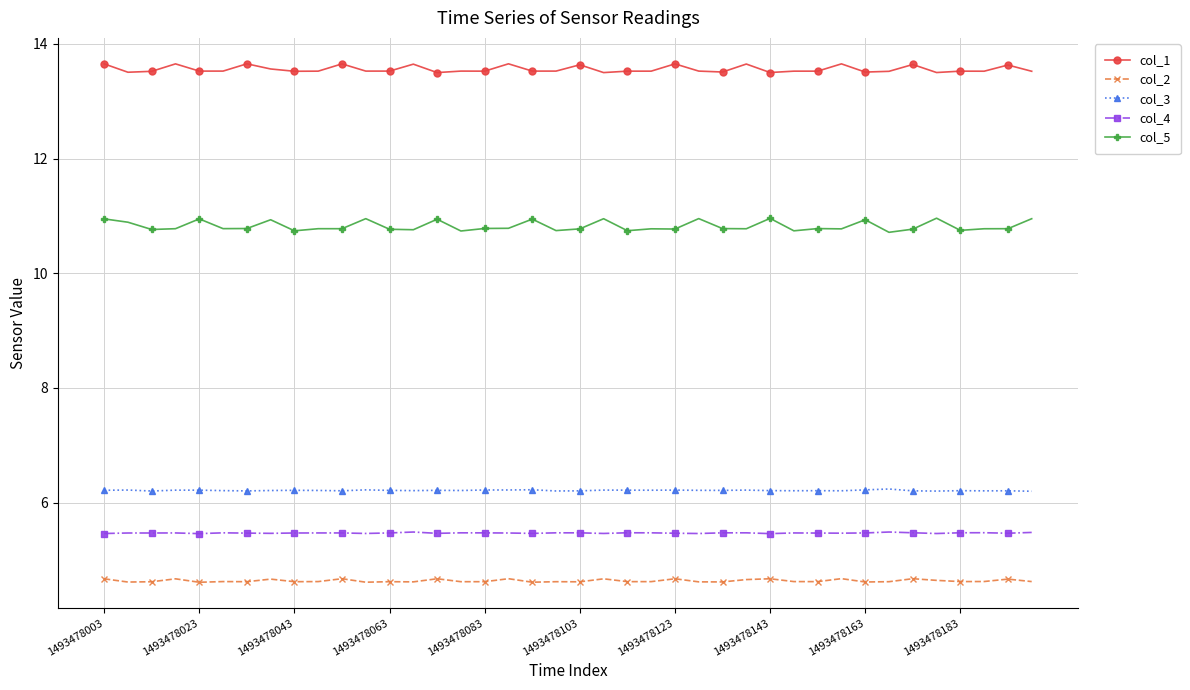

What is the average value of the col_3 series?

6.2